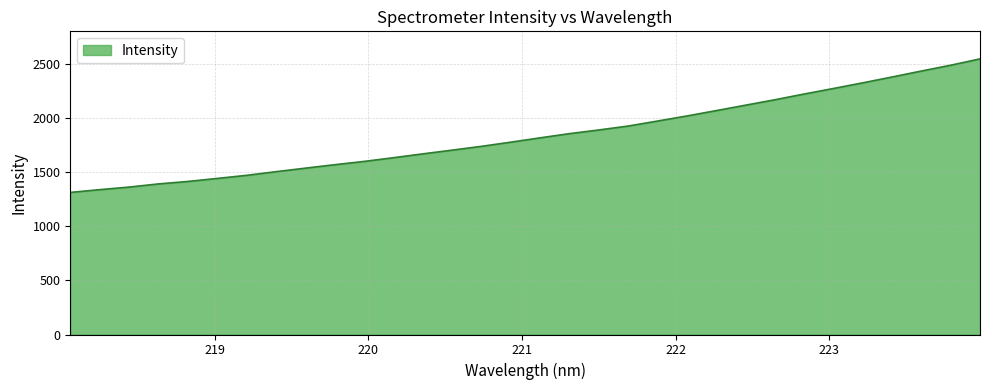

Reading left to right, extract all data points from this chart.

1313.0	1338.4	1362.2	1391.6	1414.2	1442.1	1470.7	1504.5	1537.1	1569.1	1599.4	1633.6	1669.1	1703.6	1738.8	1777.3	1817.4	1856.2	1890.1	1926.4	1972.5	2019.3	2068.9	2119.1	2169.2	2222.3	2273.4	2325.7	2379.6	2434.8	2488.5	2546.9